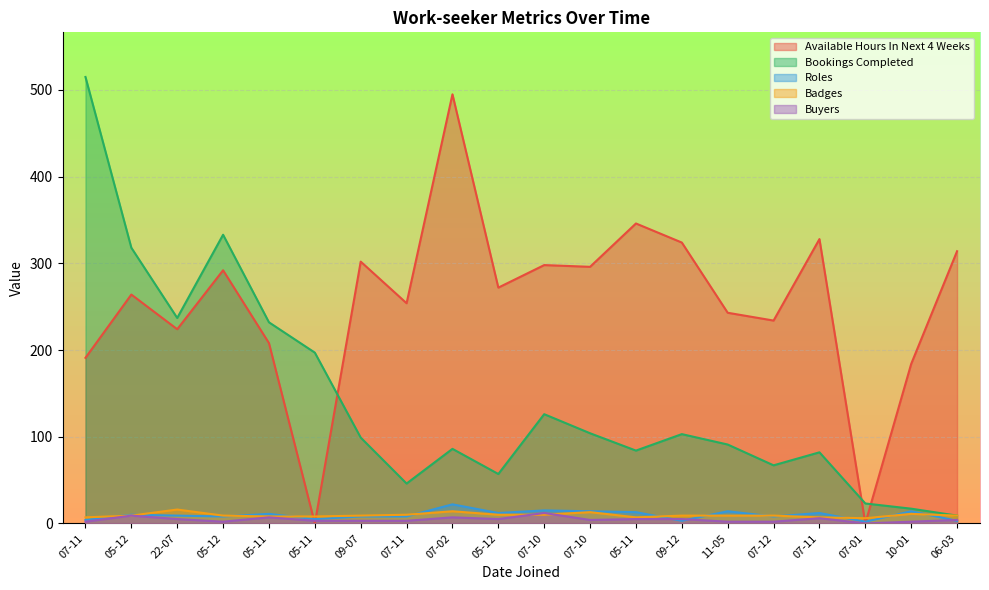

In Bookings Completed, how many points are higher than both neighbors (excluding endpoints)?

5